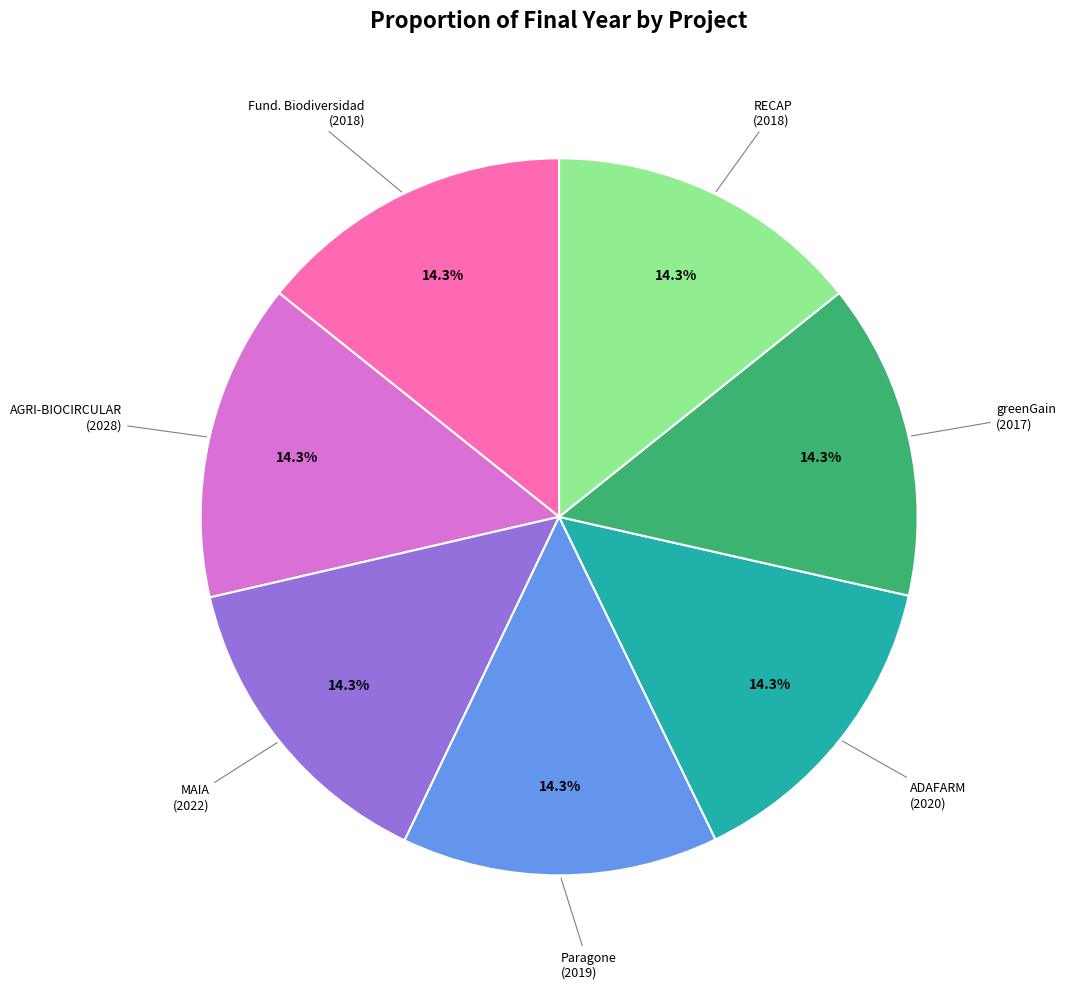

To the nearest percent, what is the average slice percentage?

14%